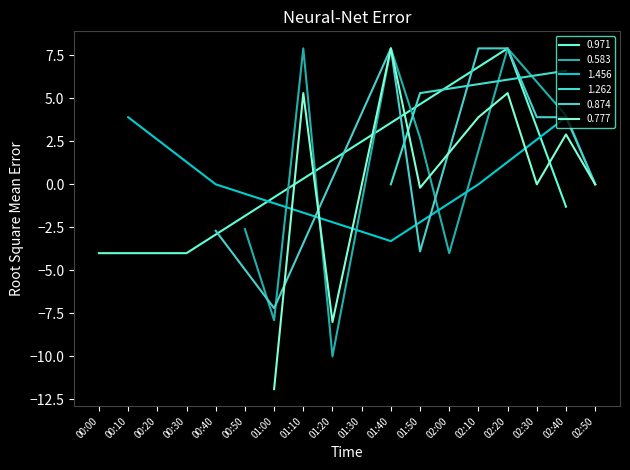

At which label is 1.262 closest to -1?

00:20